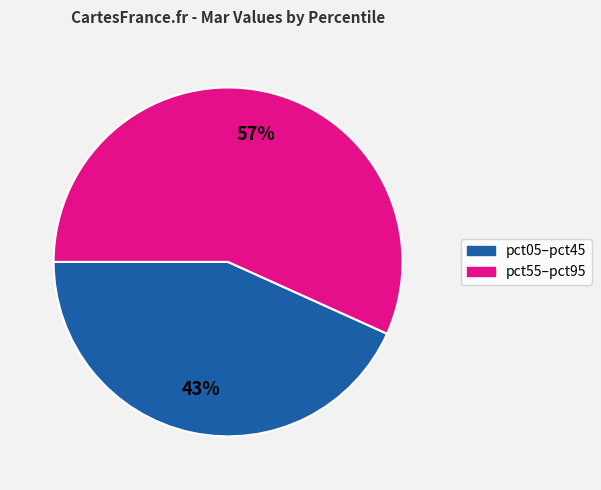

Is there a majority slice in this chart?

Yes